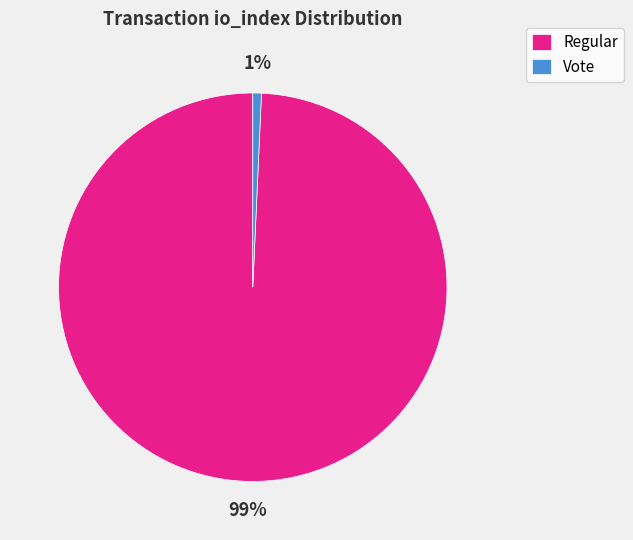

What percentage is the Regular slice, to the nearest percent?

99%